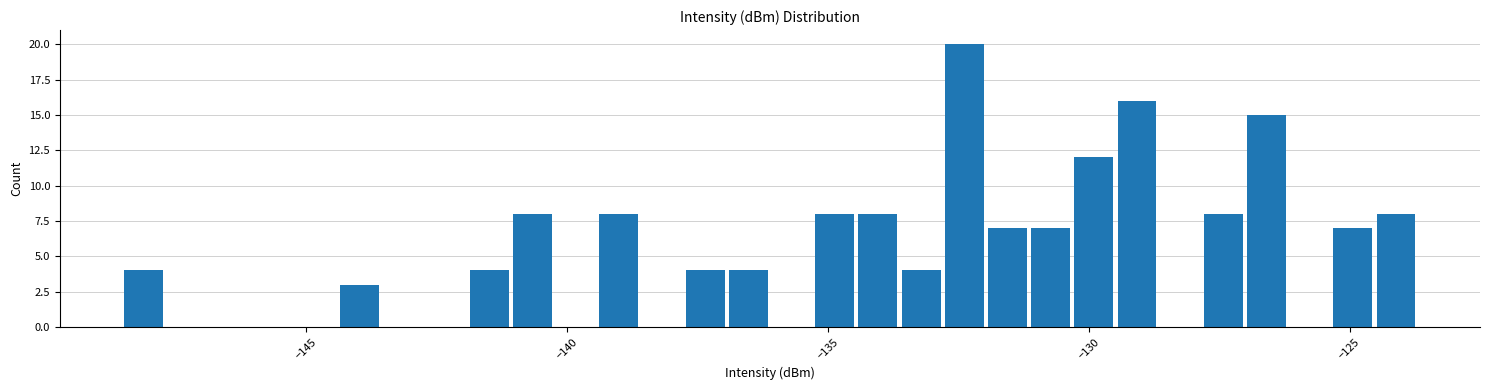

Around what value on the x-axis is the tallest bar? Give the approximate position of its centre, as read against the axis.

-132.5